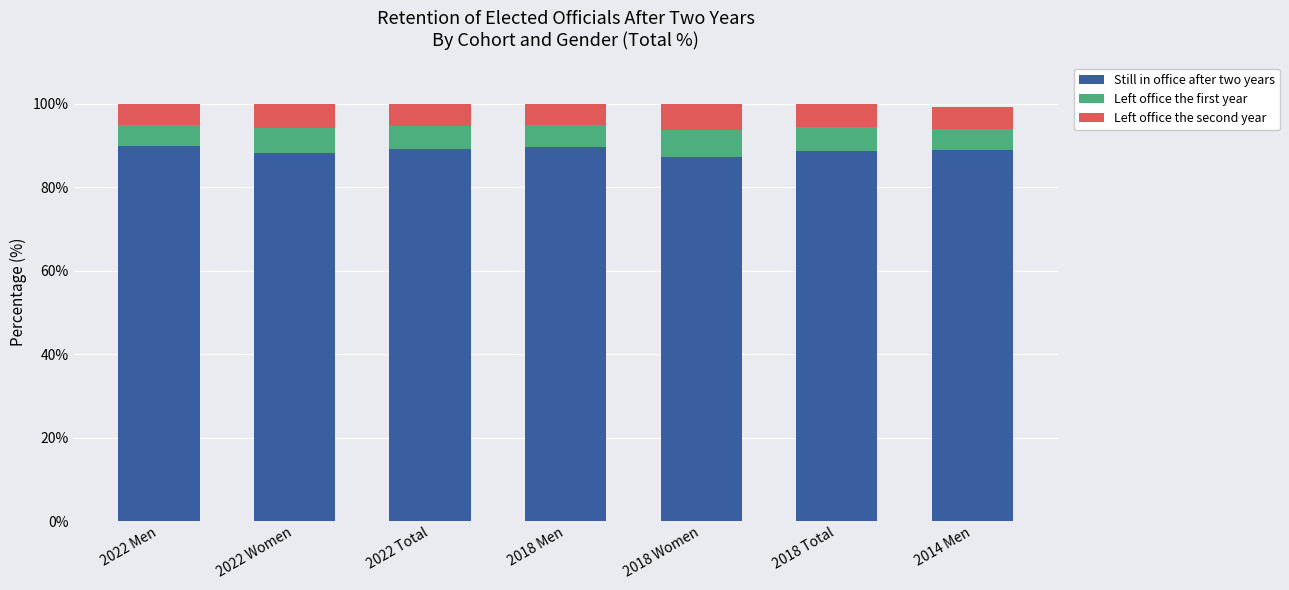

The value of Still in office after two years at 2018 Women is 87.4. True or false?

True